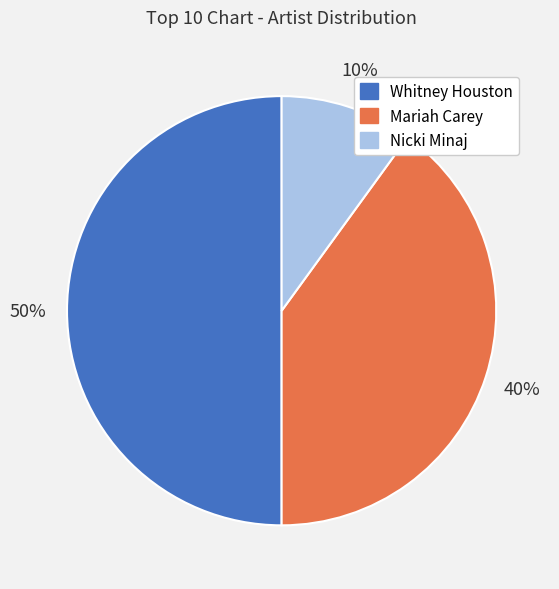

Does Nicki Minaj represent more than half of the total?

No